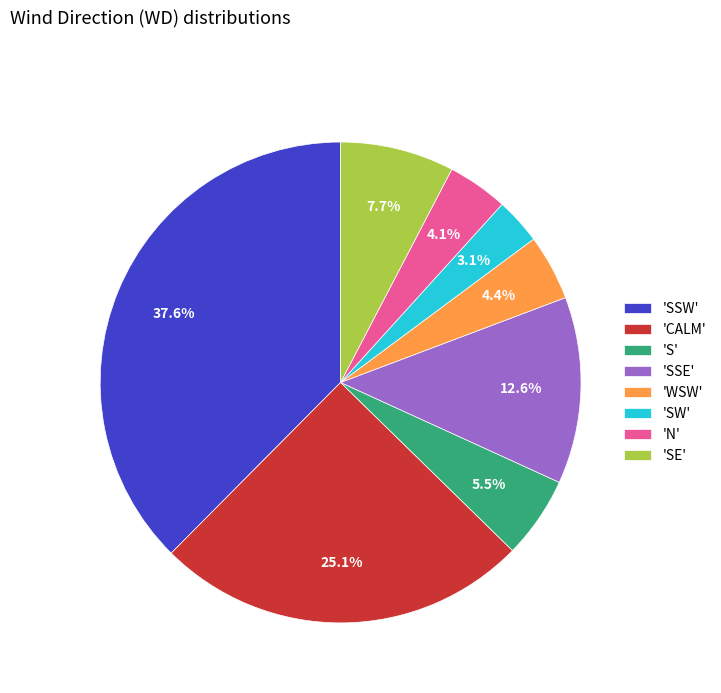

Does any single category account for the majority?

No